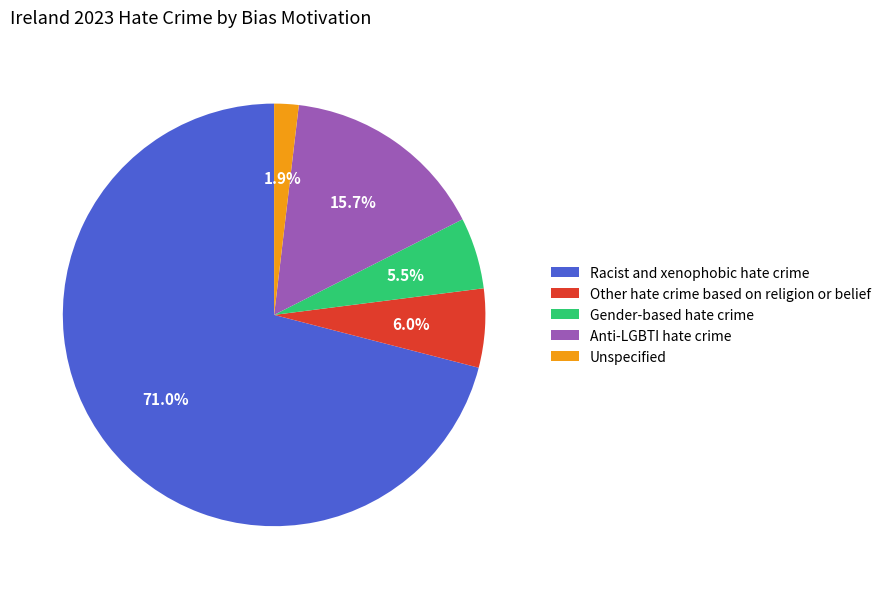

Do Gender-based hate crime and Other hate crime based on religion or belief together represent more than half of the pie?

No